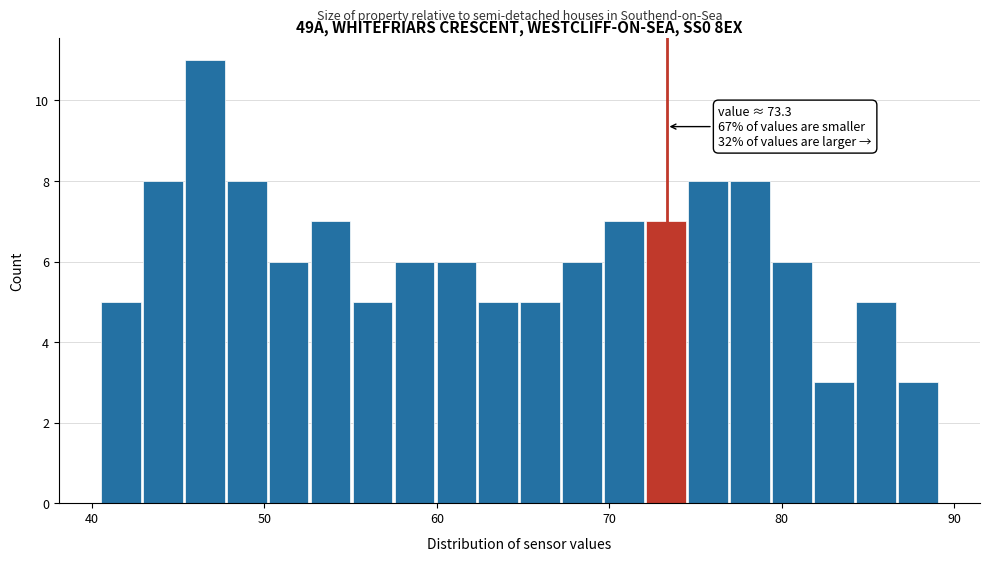

Around what value on the x-axis is the tallest bar? Give the approximate position of its centre, as read against the axis.

47